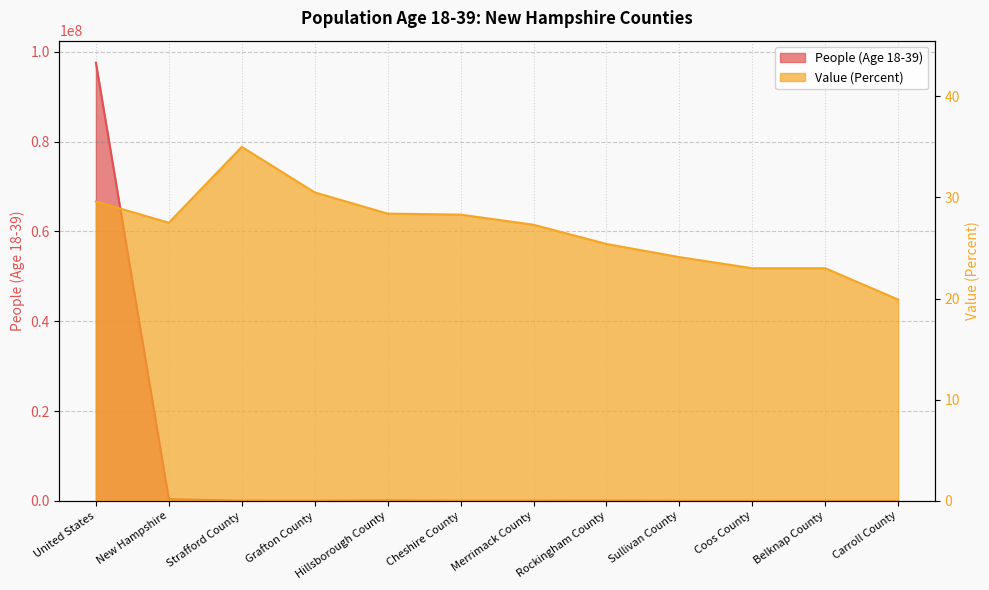

Between Rockingham County and Carroll County, which series saw the biggest shift?

People (Age 18-39)